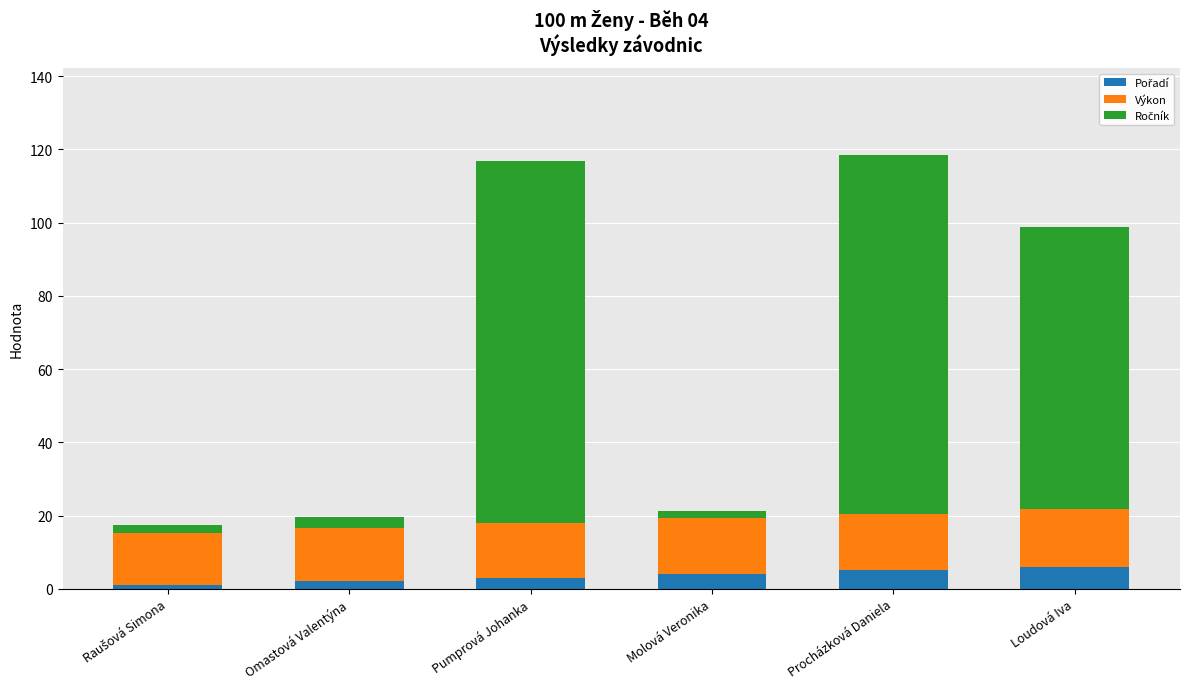

Rank the series at Raušová Simona from highest to lowest value.

Výkon, Ročník, Pořadí